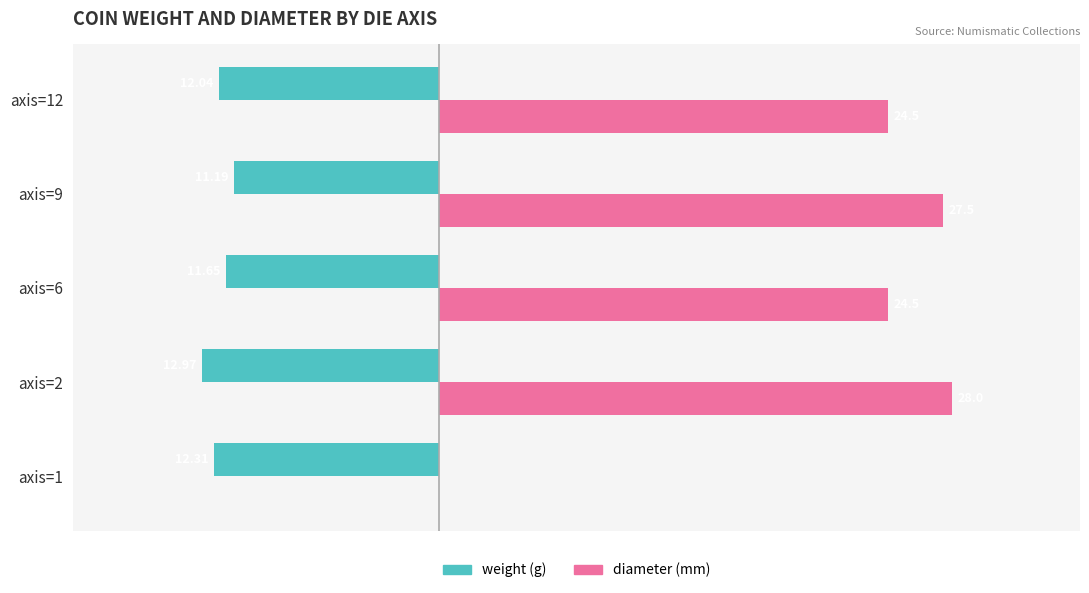

What are all the series names shown in the legend?

weight, diameter